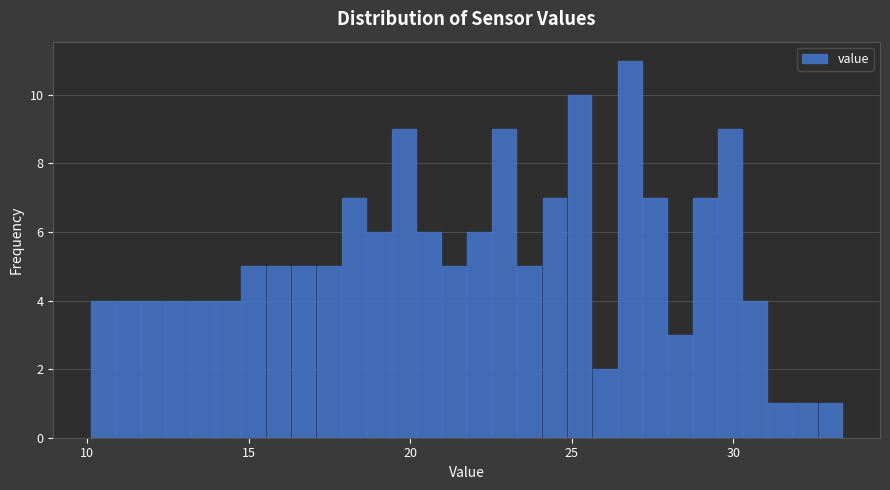

Read against the x-axis, roughly where is the centre of the tallest bar?

27.0